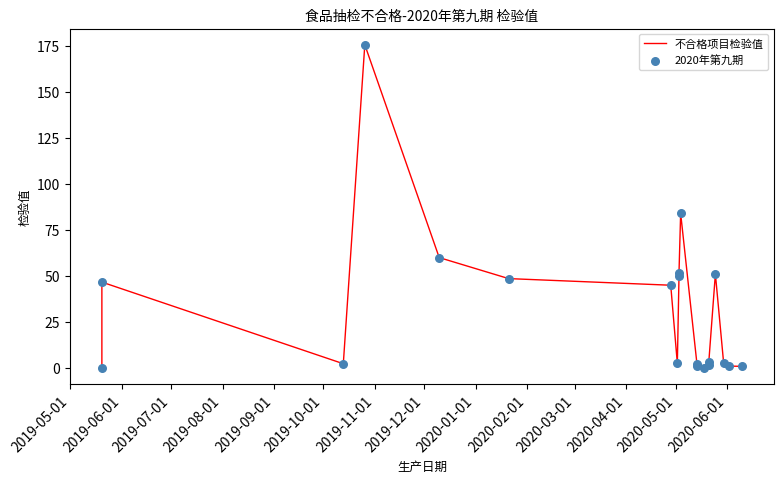

At how many categories does at least one series exceed 124?

1